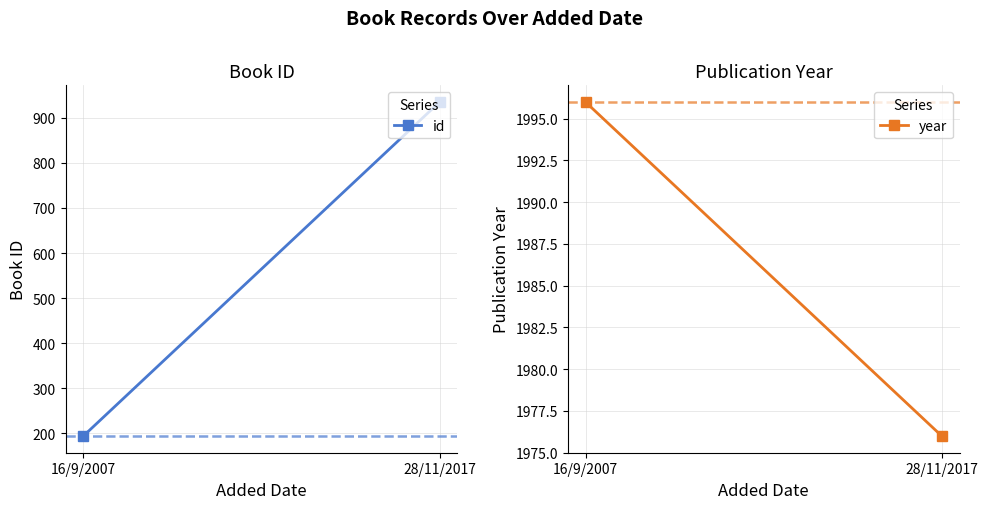

Which series has the largest total across all categories?

year